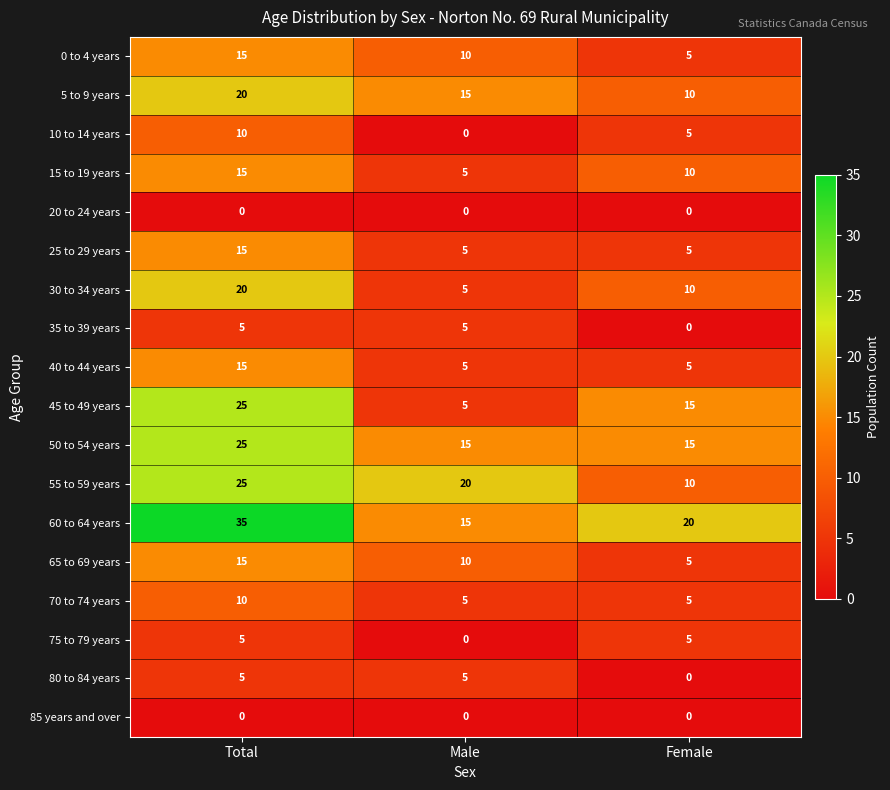

What is the total value across all series at Female?

125